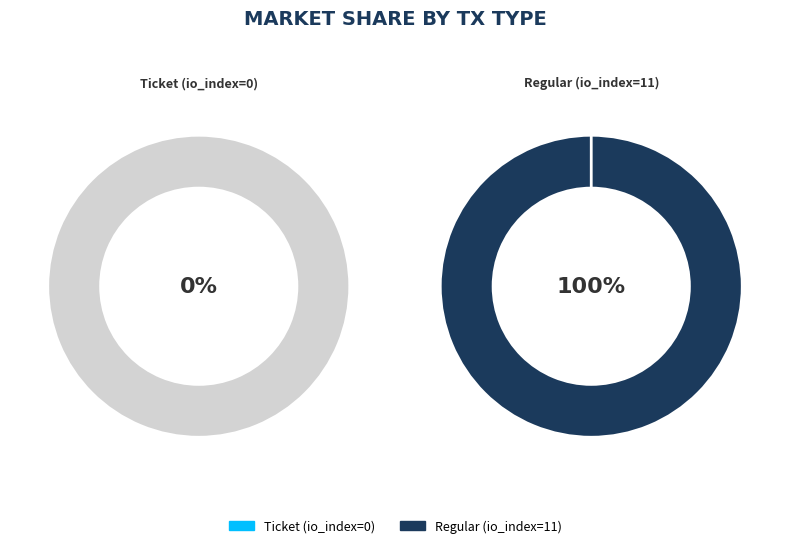

To the nearest percent, what is the combined percentage of Regular (io_index=11) and Ticket (io_index=0)?

100%